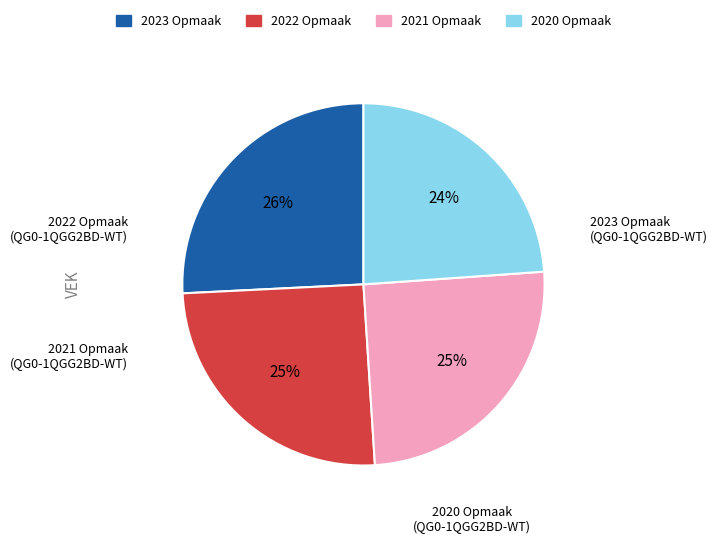

To the nearest percent, what is the average slice percentage?

25%